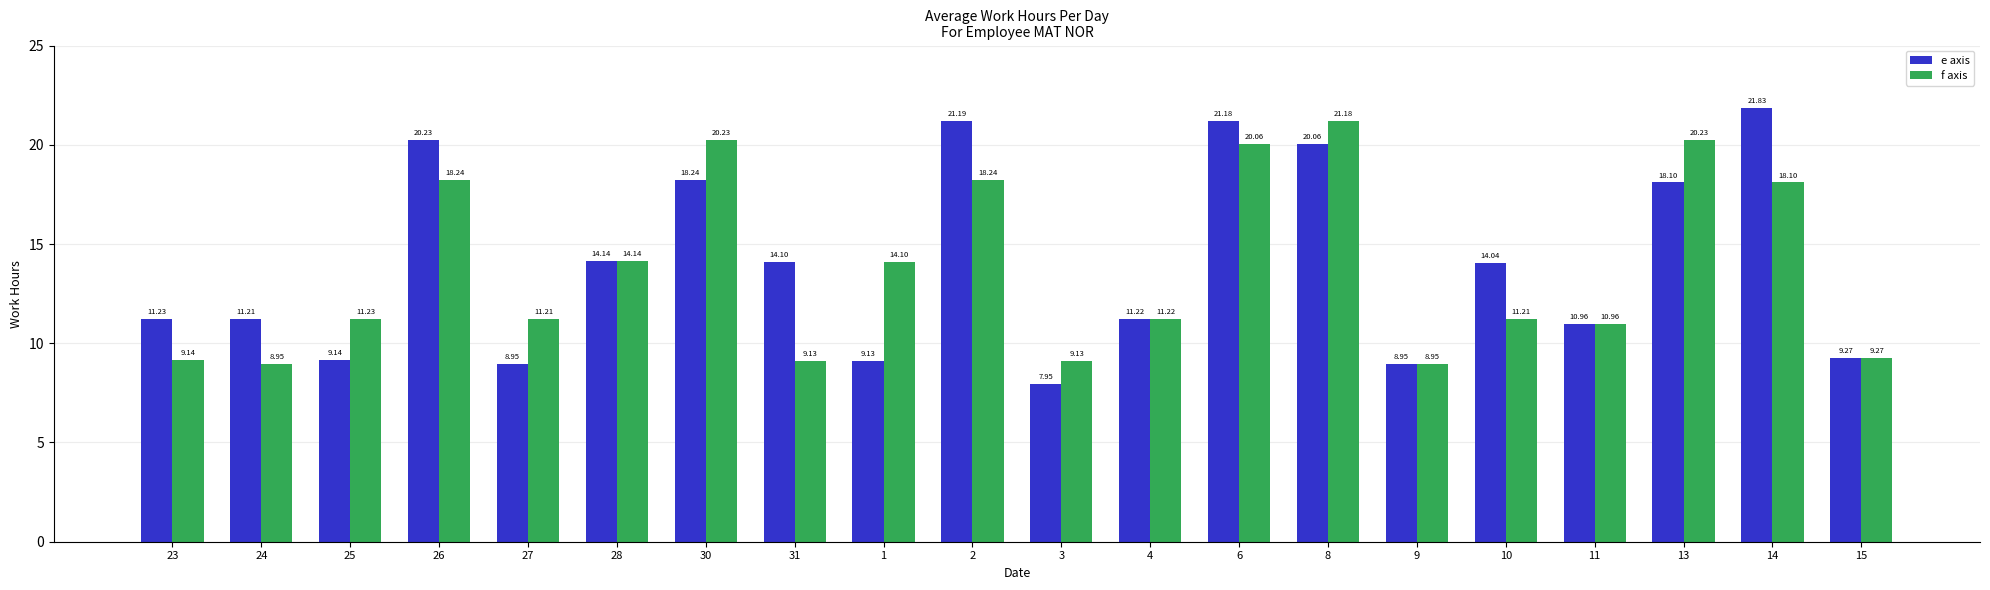

What is the sum of the f axis values at 14 and 8?

39.3